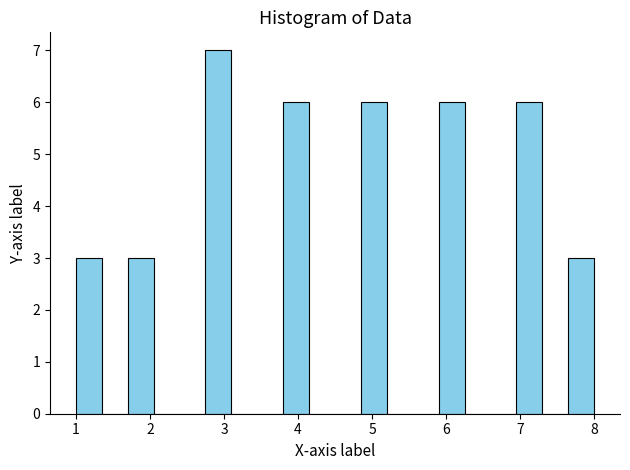

Read against the x-axis, roughly where is the centre of the tallest bar?

2.9